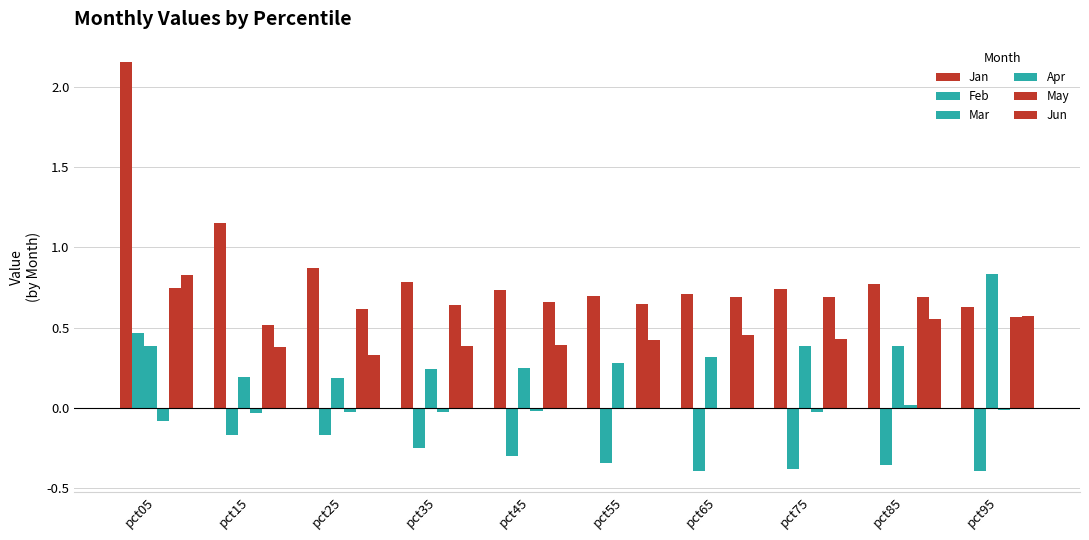

Read the Apr value at pct05.

-0.1